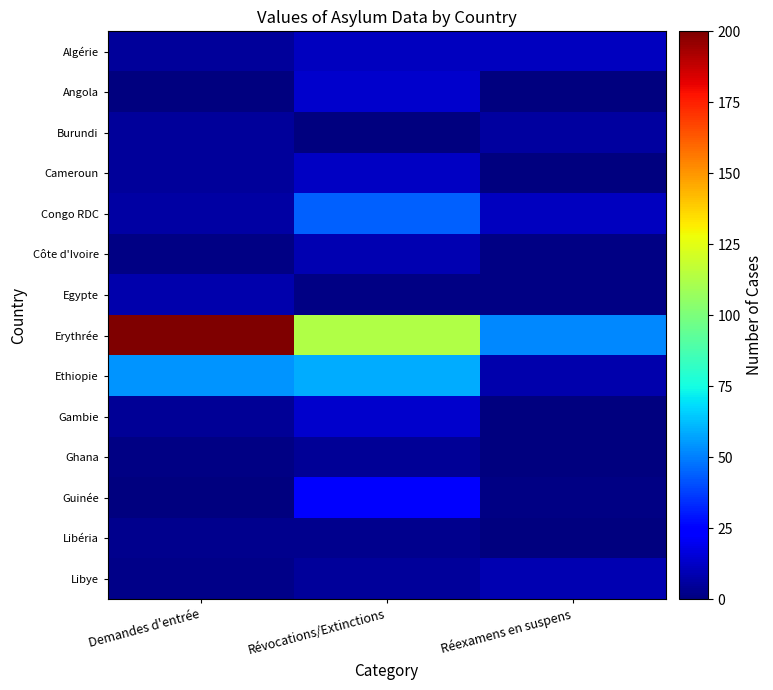

Count the number of categories in the chart.

3